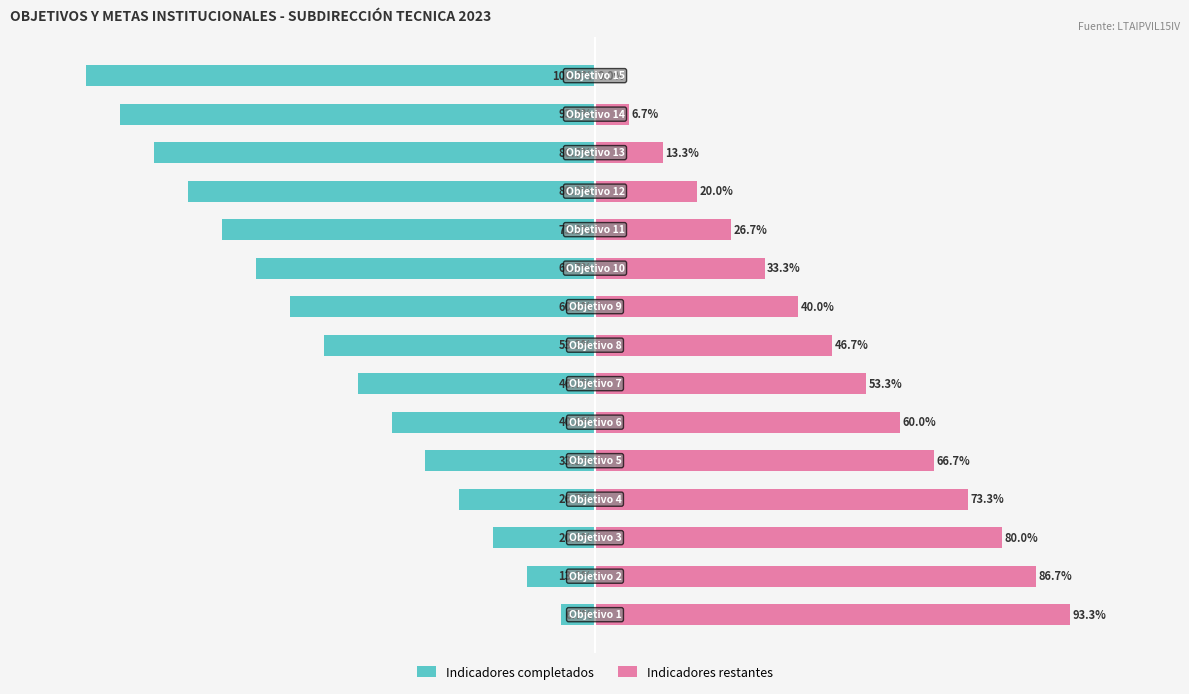

How many groups of bars are there?

15